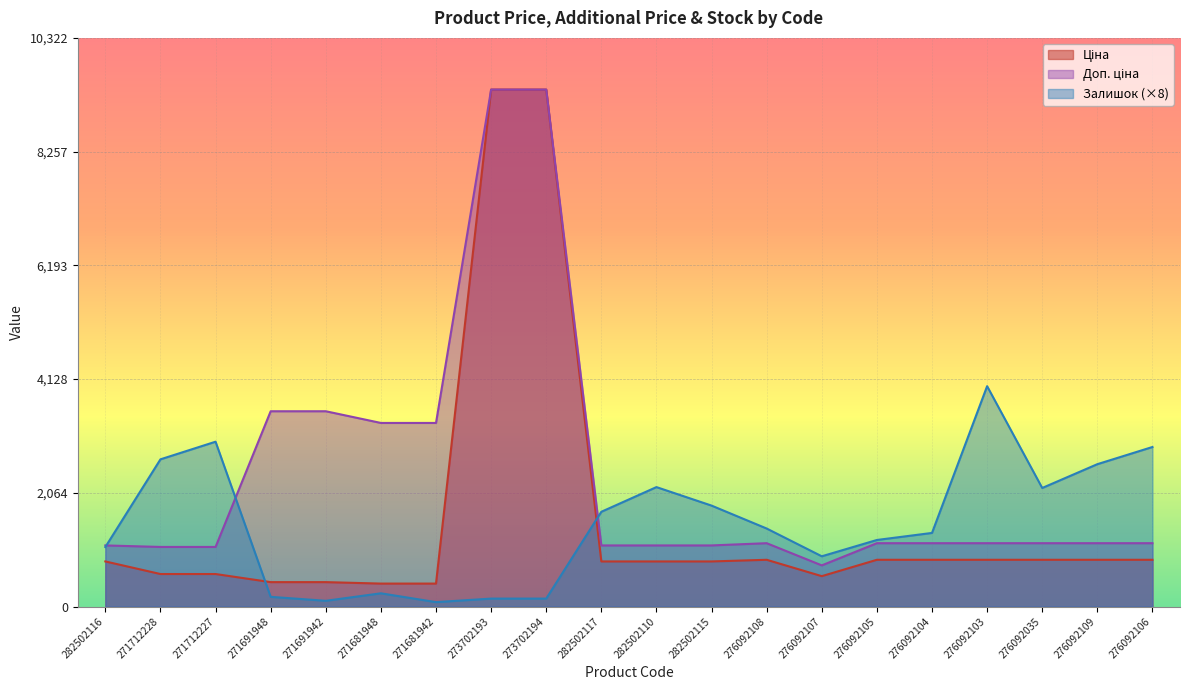

Reading right to left, what are all the values shown in this chart?

Ціна: 276092106=848.4	276092109=848.4	276092035=848.4	276092103=848.4	276092104=848.4	276092105=848.4	276092107=551.5	276092108=848.4	282502115=818.5	282502110=818.5	282502117=818.5	273702194=9384.0	273702193=9384.0	271681942=416.6	271681948=416.6	271691942=443.1	271691948=443.1	271712227=589.9	271712228=589.9	282502116=818.5
Доп. ціна: 276092106=1149.7	276092109=1149.7	276092035=1149.7	276092103=1149.7	276092104=1149.7	276092105=1149.7	276092107=747.0	276092108=1149.7	282502115=1109.2	282502110=1109.2	282502117=1109.2	273702194=9384.0	273702193=9384.0	271681942=3332.5	271681948=3332.5	271691942=3545.0	271691948=3545.0	271712227=1081.7	271712228=1081.7	282502116=1109.2
Залишок: 276092106=2896.0	276092109=2584.0	276092035=2152.0	276092103=4000.0	276092104=1336.0	276092105=1208.0	276092107=912.0	276092108=1416.0	282502115=1832.0	282502110=2168.0	282502117=1720.0	273702194=144.0	273702193=144.0	271681942=80.0	271681948=240.0	271691942=104.0	271691948=176.0	271712227=2992.0	271712228=2672.0	282502116=1080.0